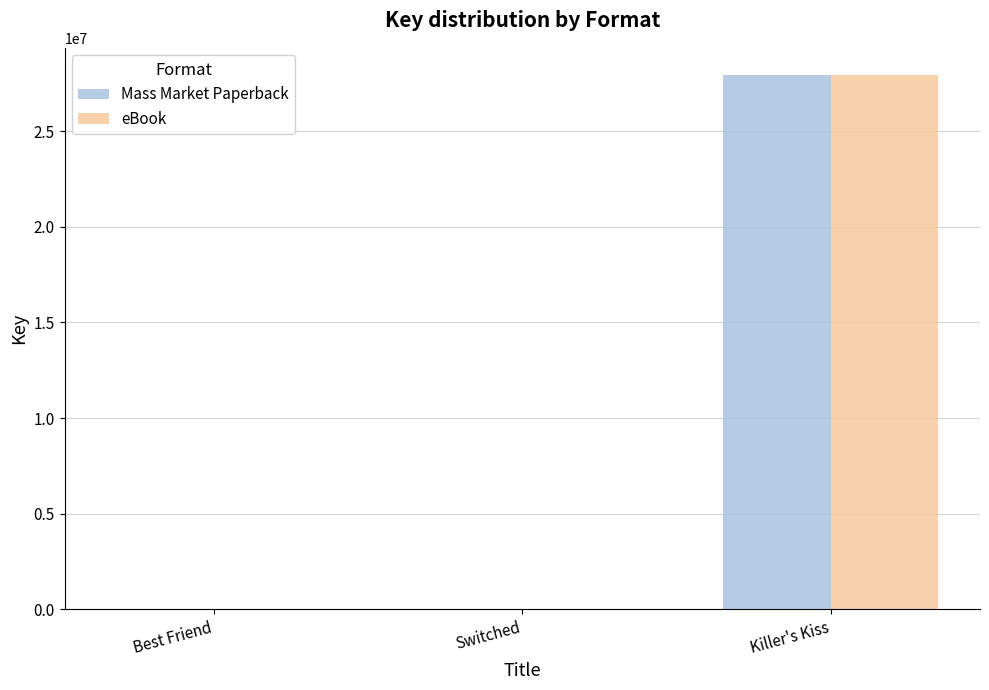

Where is eBook nearest to the value 13978788?

Switched